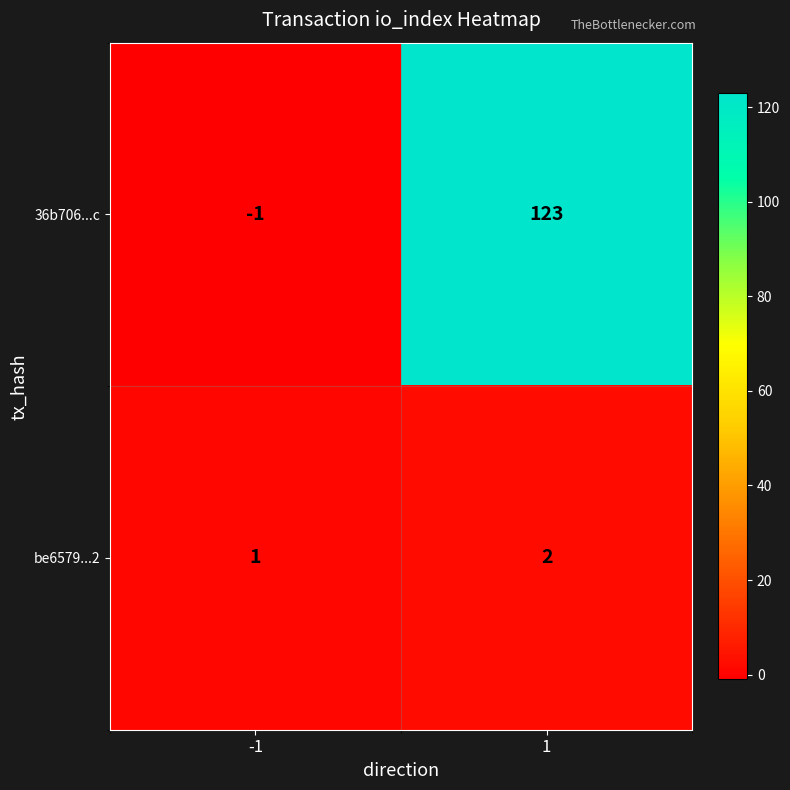

Rank the series by their average value, from highest to lowest.

36b706...c, be6579...2